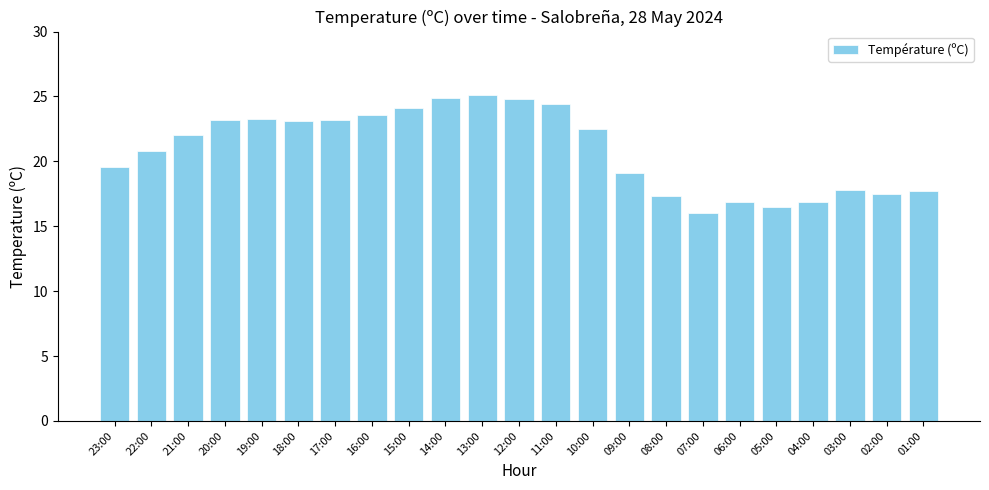

True or false: the data shows 39.7 at 11:00.

False